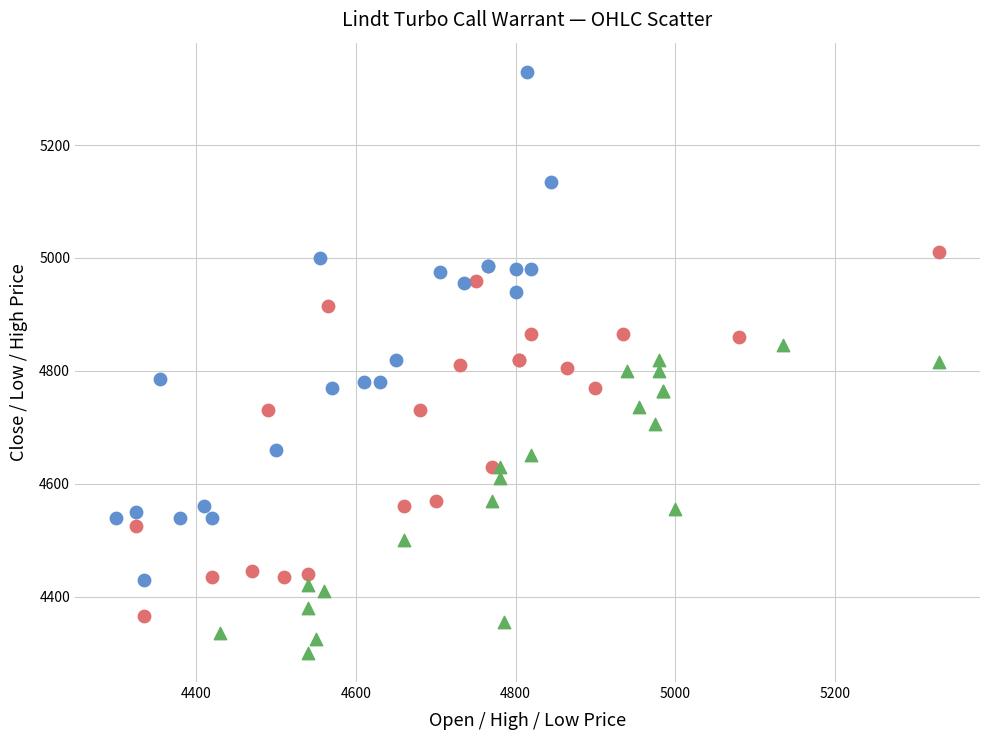

Which series reaches the minimum Y coordinate?

High vs Low